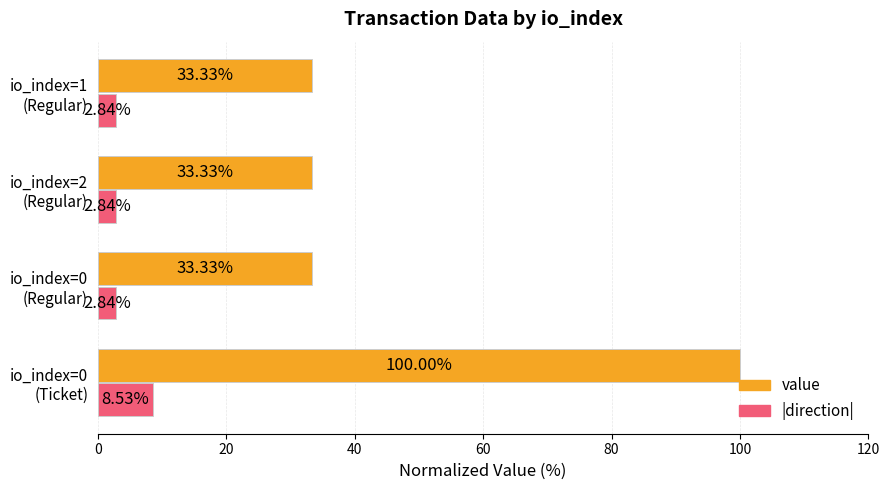

Rank the series by their average value, from lowest to highest.

|direction|, value